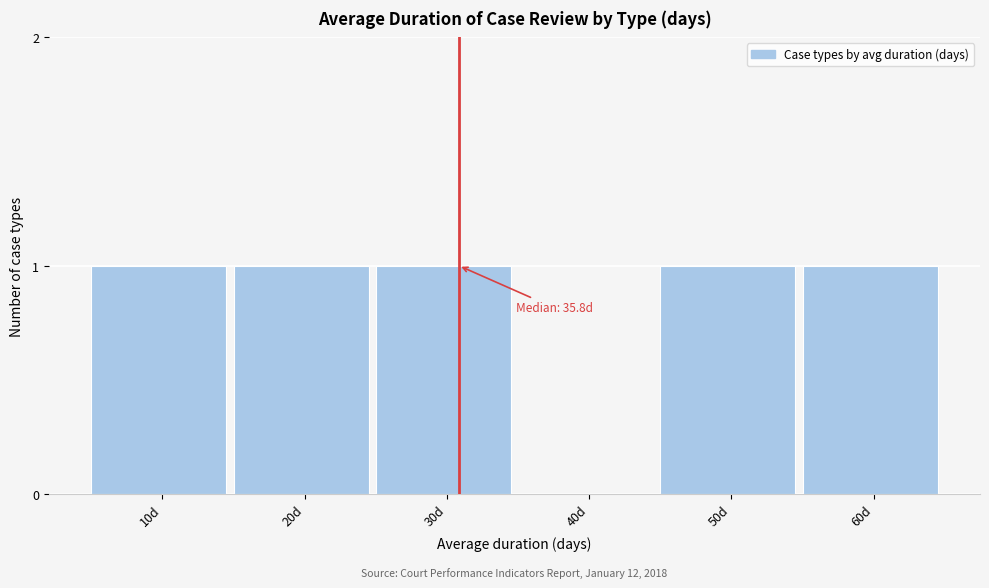

Reading left to right, extract all data points from this chart.

10d=1	20d=1	30d=1	40d=0	50d=1	60d=1